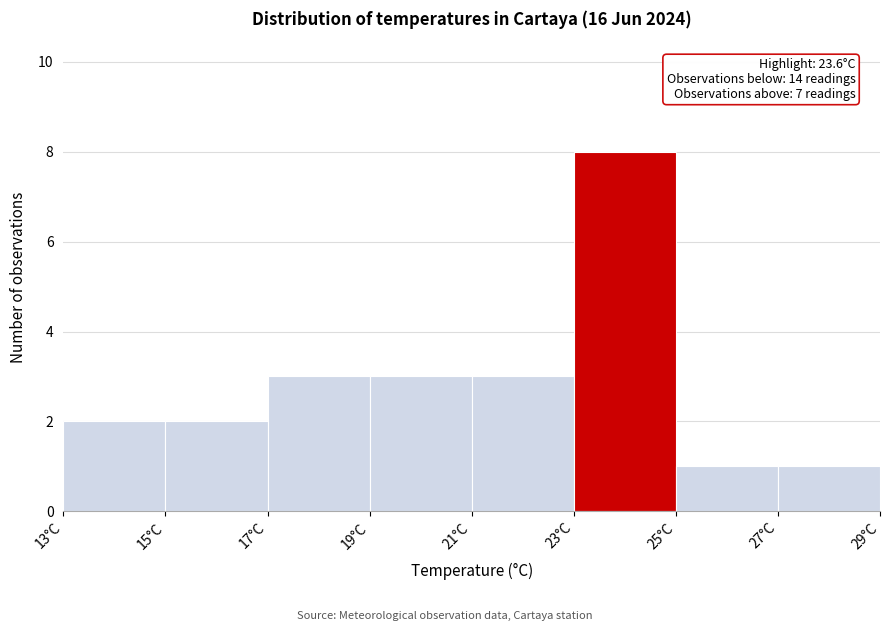

Over which range of the x-axis is the bar tallest?

23 to 25